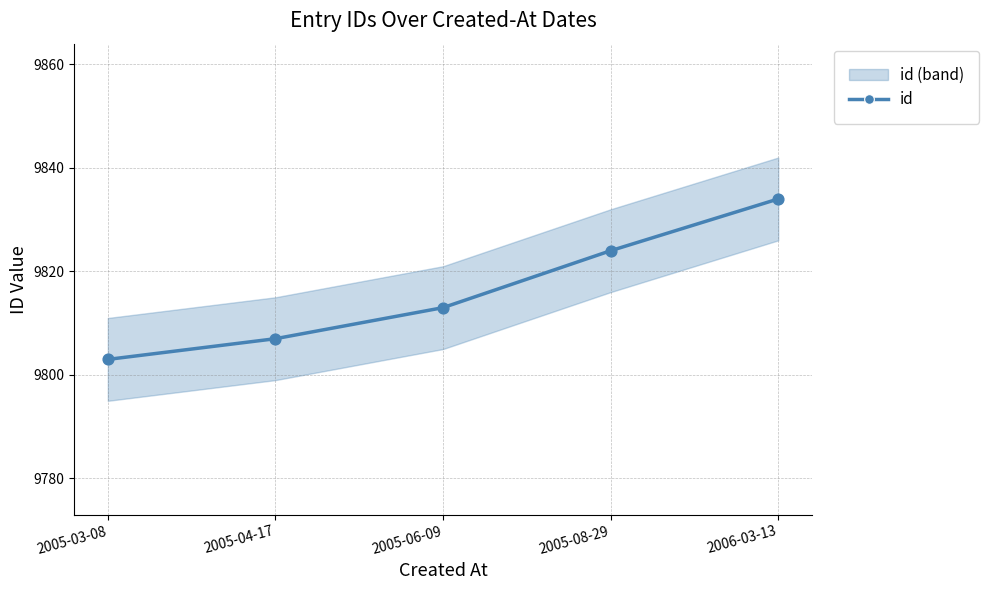

What is the ratio of the value at 2006-03-13 to the value at 2005-08-29?

1.0